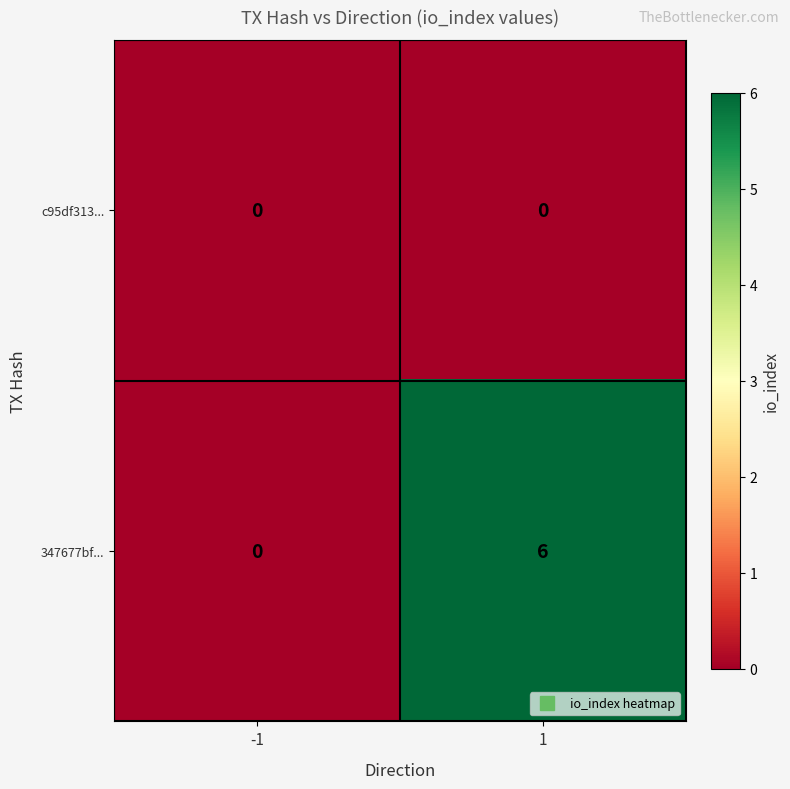

What is the spread (max minus min) of values at 1?

6